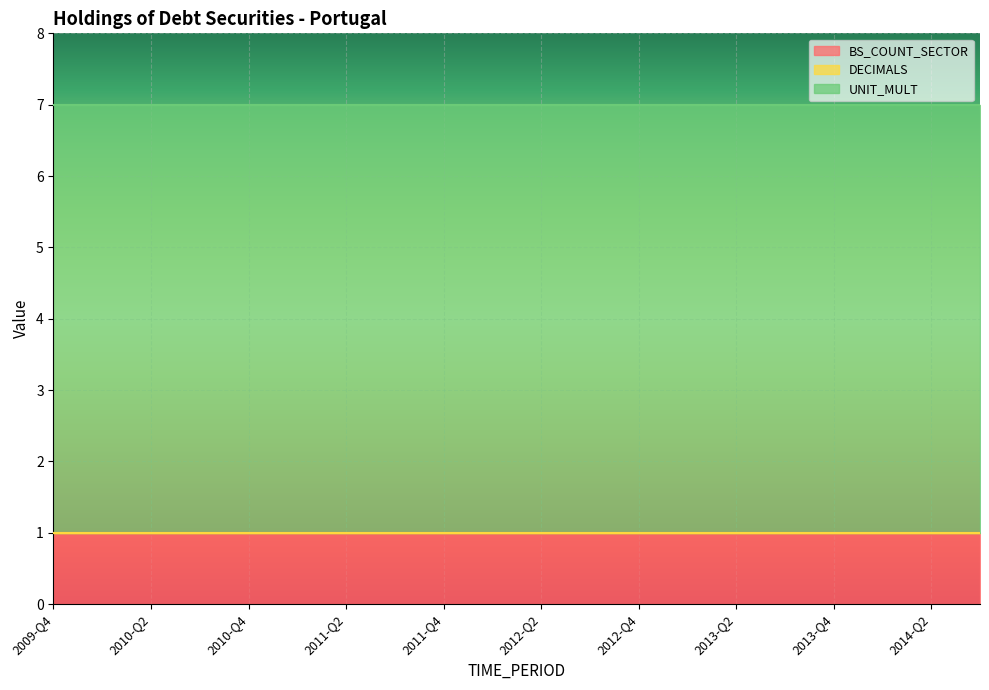

Rank the series at 2014-Q3 from lowest to highest value.

DECIMALS, BS_COUNT_SECTOR, UNIT_MULT